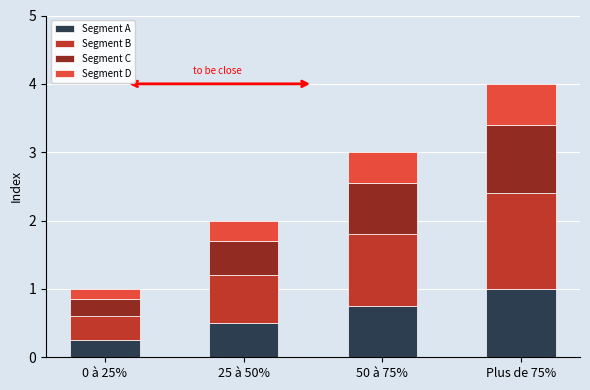

Which category has the highest value in the Segment A series?

Plus de 75%